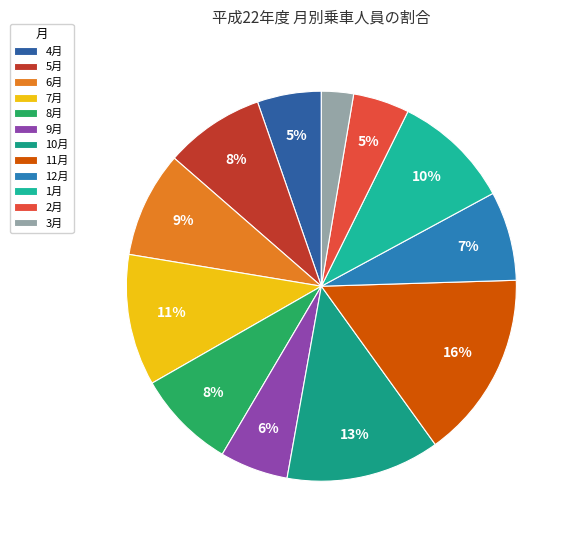

To the nearest percent, what portion does 3月 represent?

3%